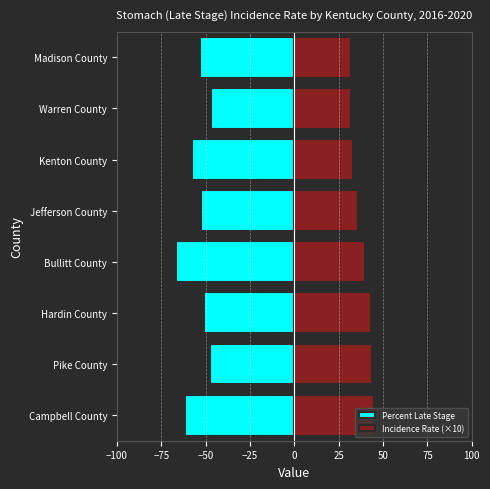

Does the chart contain any negative values?

Yes